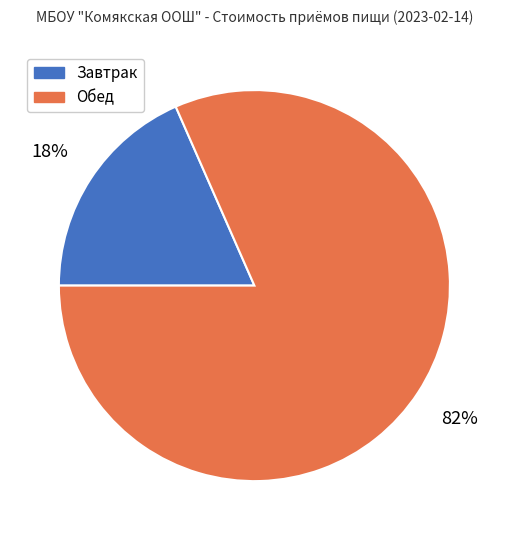

To the nearest percent, what is the average slice percentage?

50%